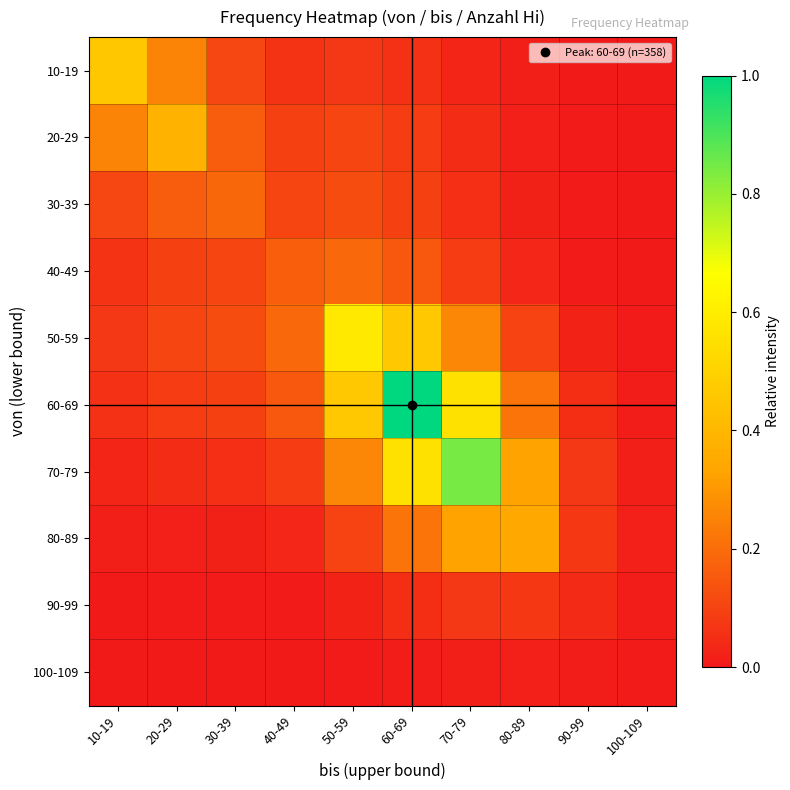

Which series has the largest total across all categories?

60-69